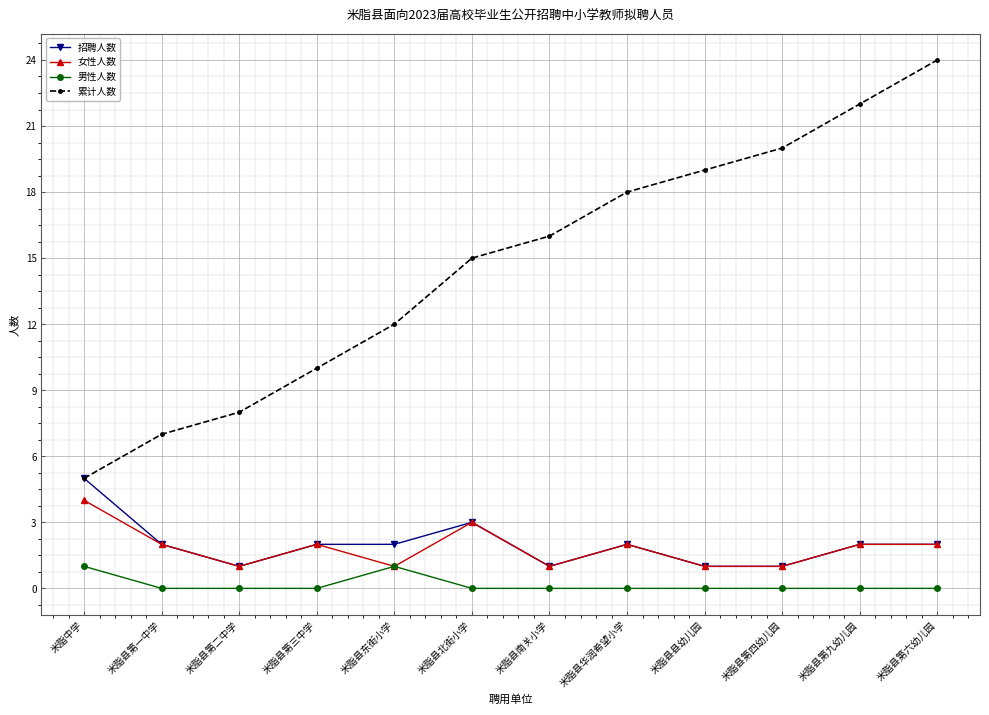

Is it true that 累计人数 equals 27 at 米脂县华润希望小学?

False